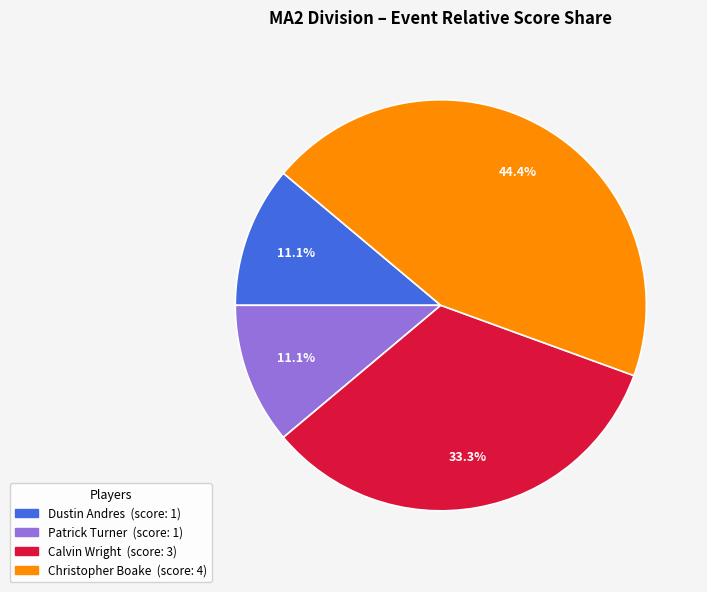

Is there a majority slice in this chart?

No